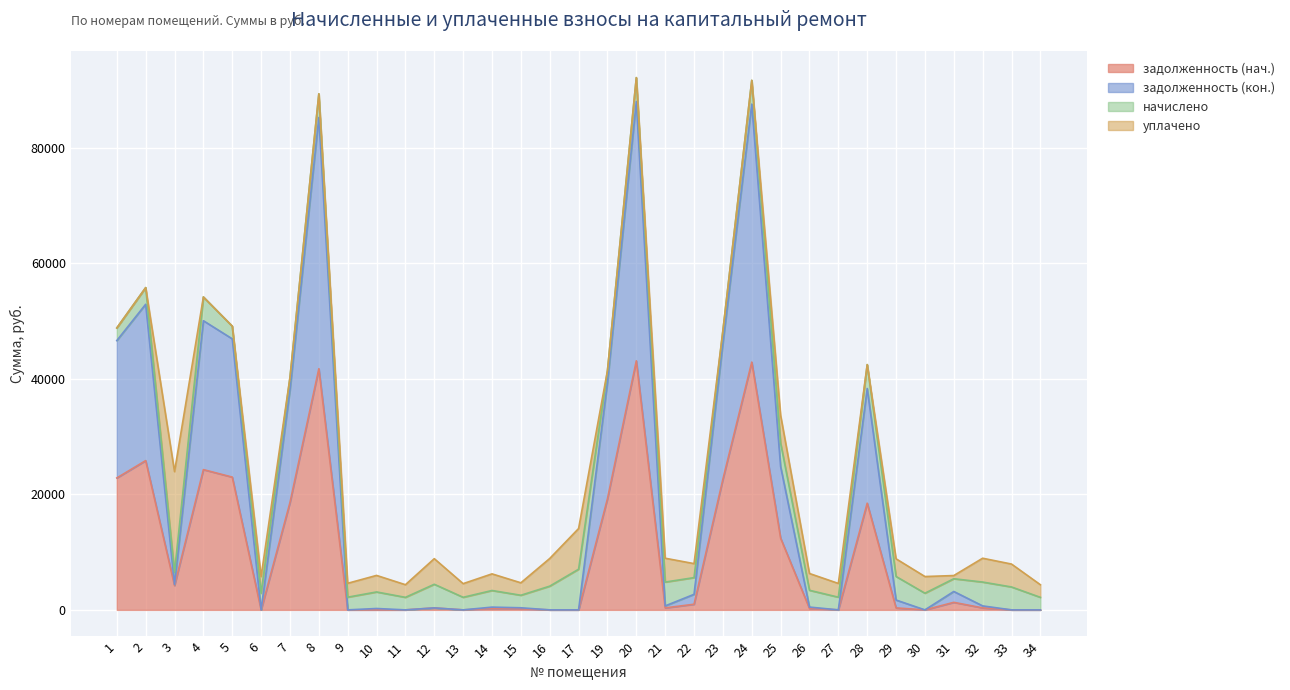

How many lines are shown in the chart?

4